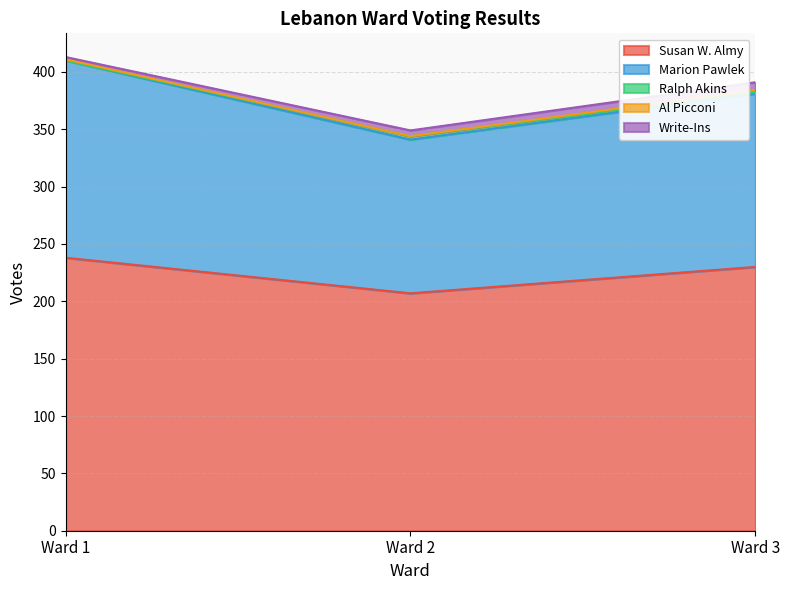

Where does the Ralph Akins series first go above 391?

Ward 1